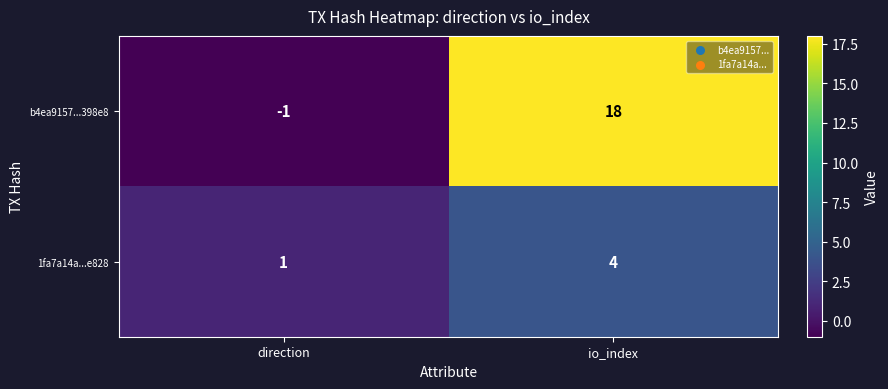

Rank the series by their average value, from lowest to highest.

1fa7a14a...e828, b4ea9157...398e8